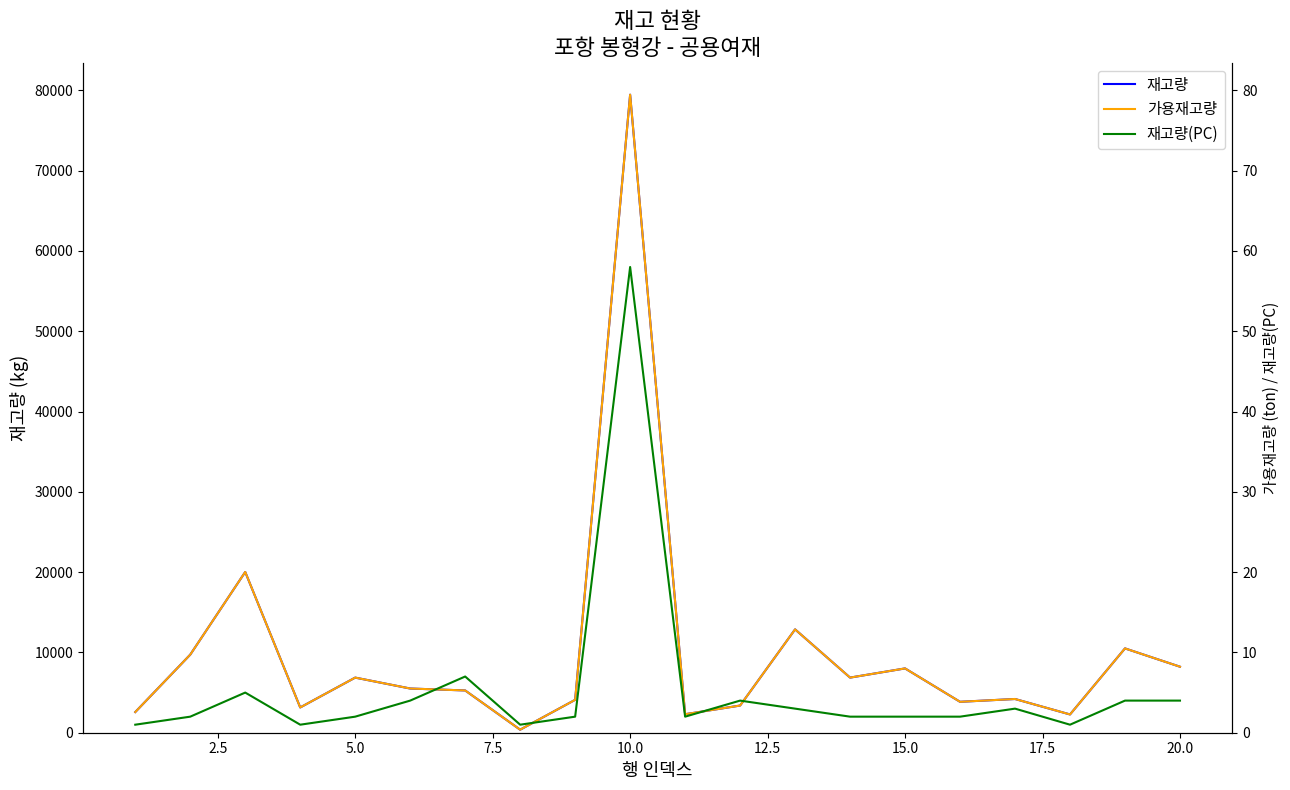

How many data points in 재고량 are less than 5504?

10